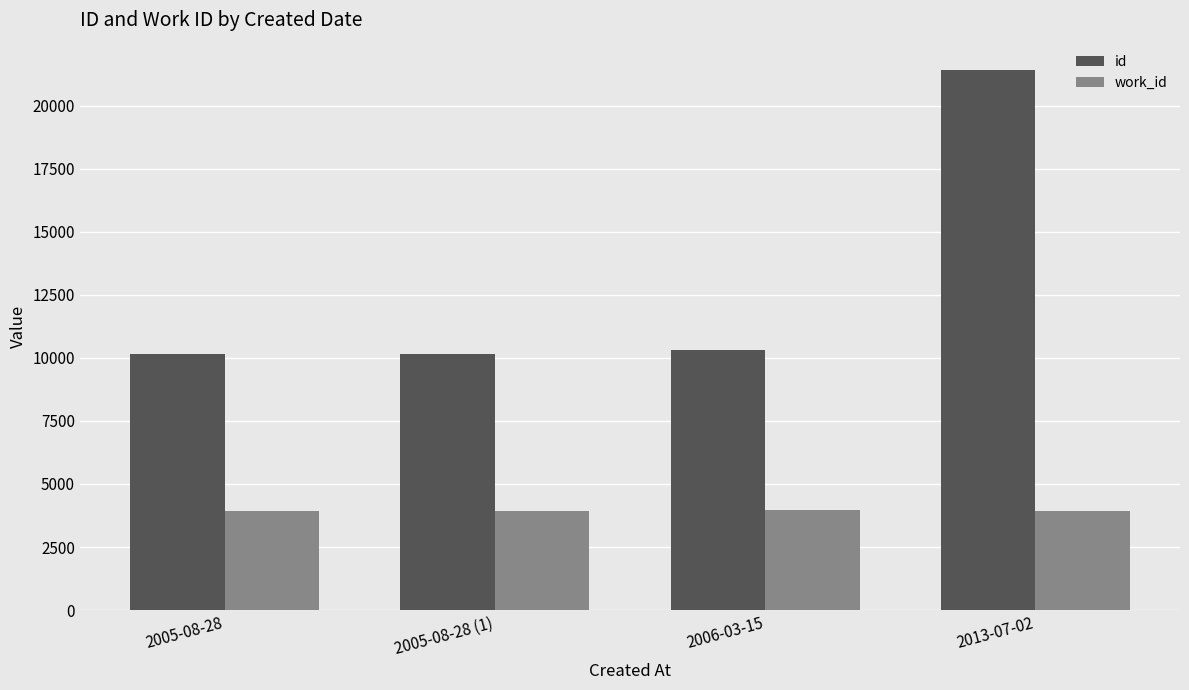

At how many categories does at least one series exceed 17324?

1